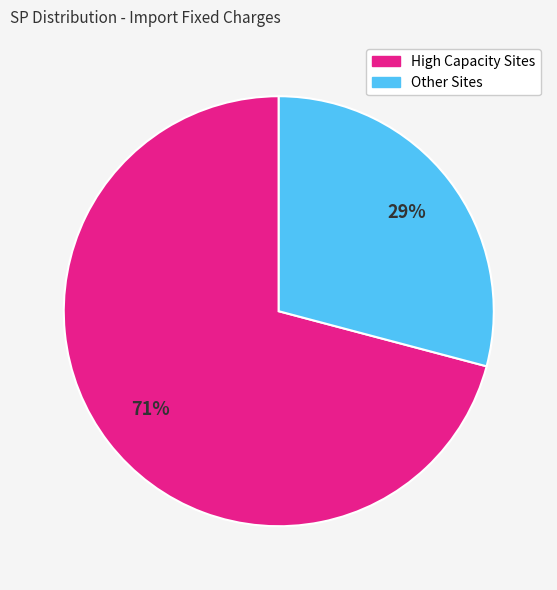

Does any single category account for the majority?

Yes